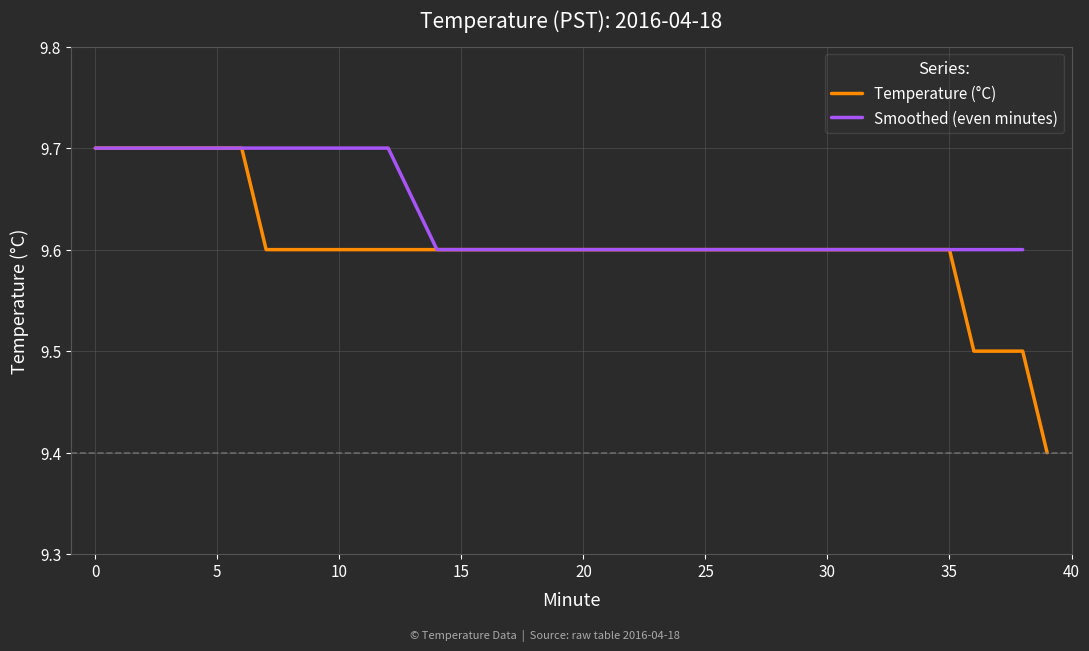

True or false: the data shows 9.6 at 38.

True